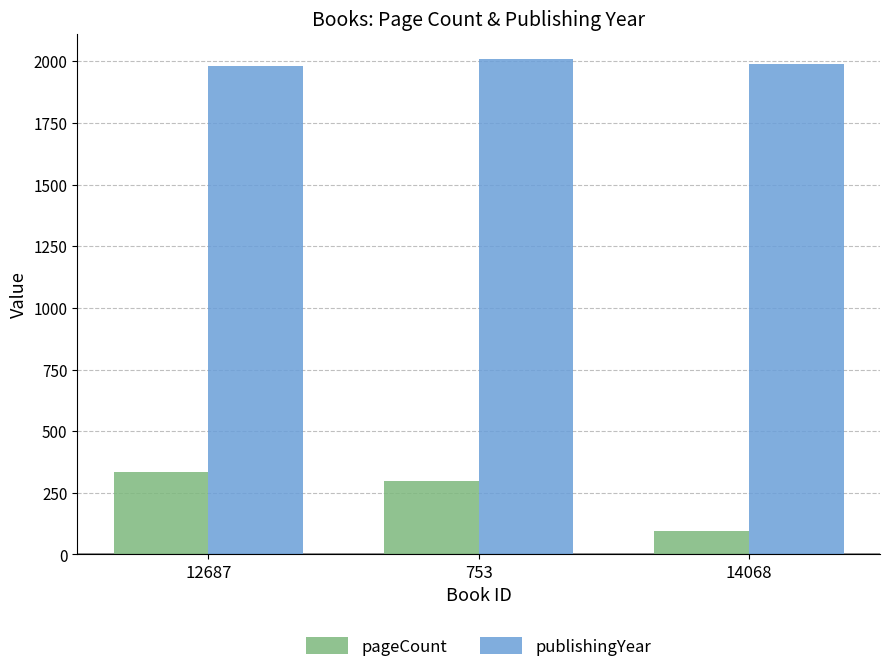

What value does the pageCount series have at 12687, to the nearest 5?

335